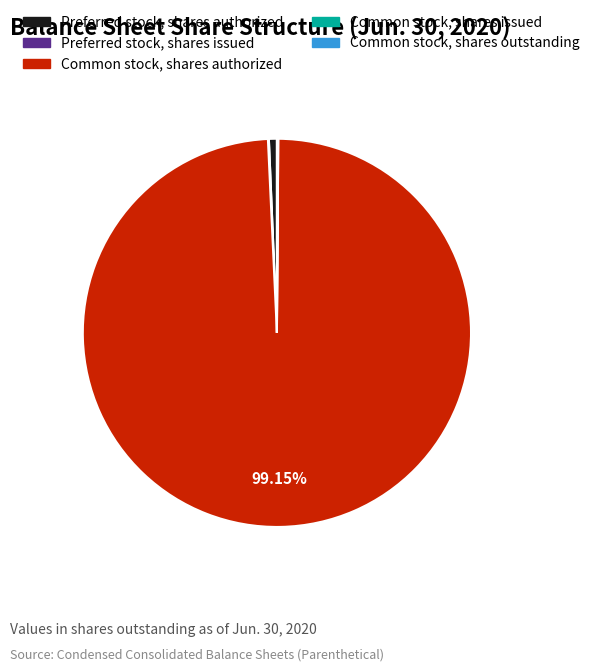

Between Preferred stock, shares authorized and Common stock, shares authorized, which is larger?

Common stock, shares authorized